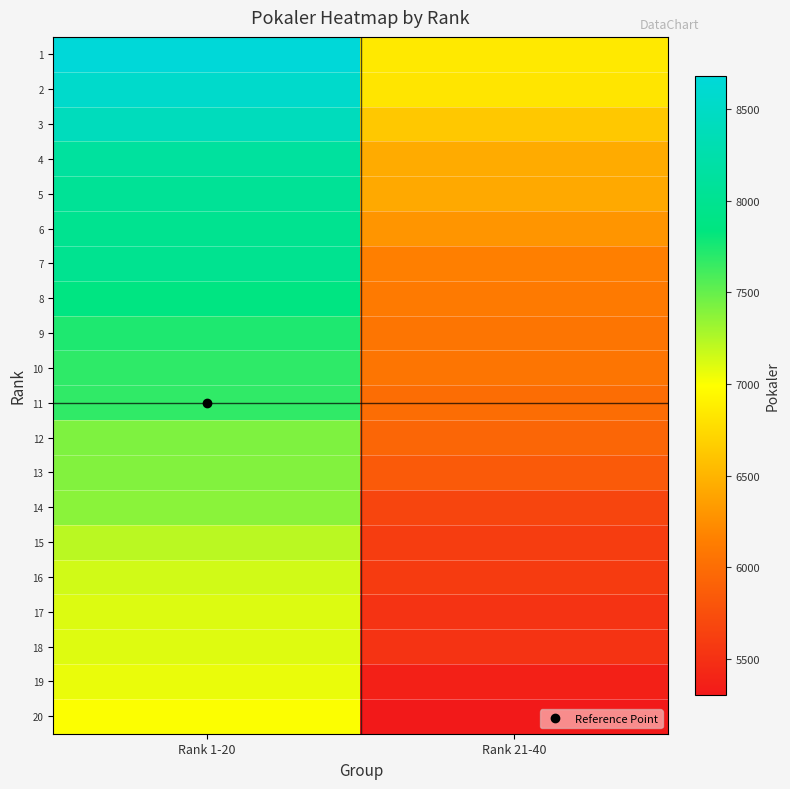

What is the smallest value displayed?

5304